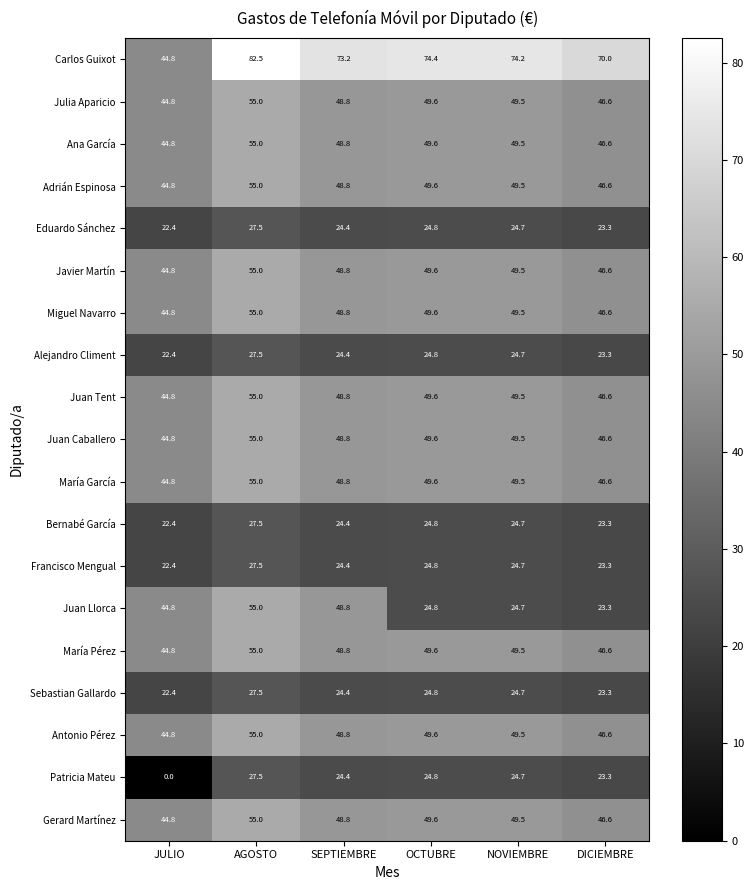

List the labels in order of Juan Llorca value, smallest first.

DICIEMBRE, NOVIEMBRE, OCTUBRE, JULIO, SEPTIEMBRE, AGOSTO